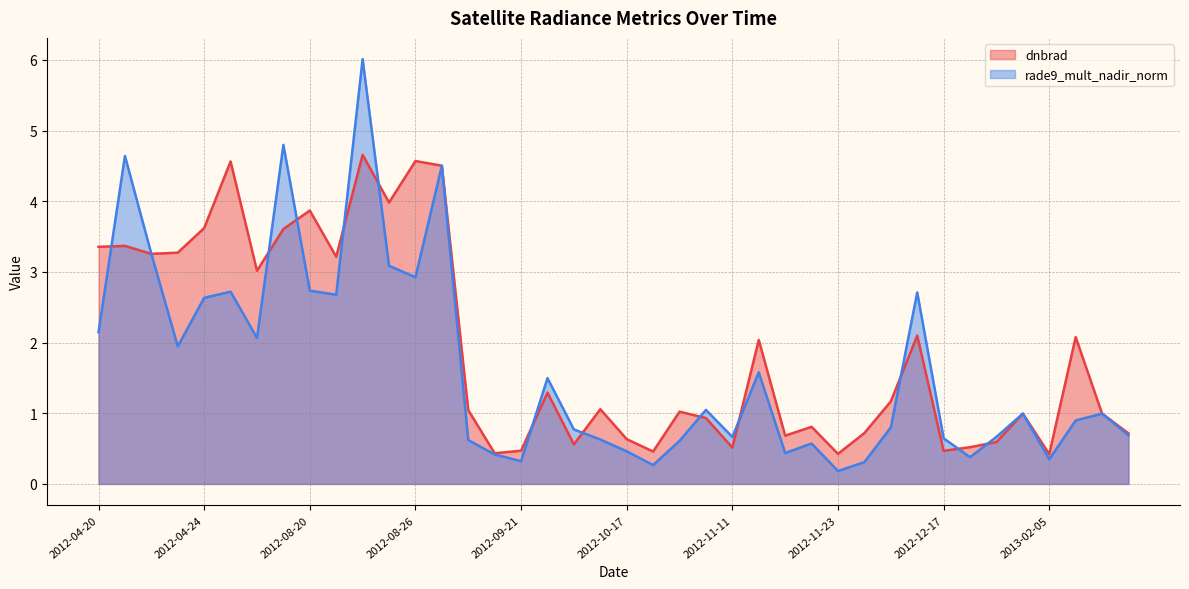

How many lines are shown in the chart?

2